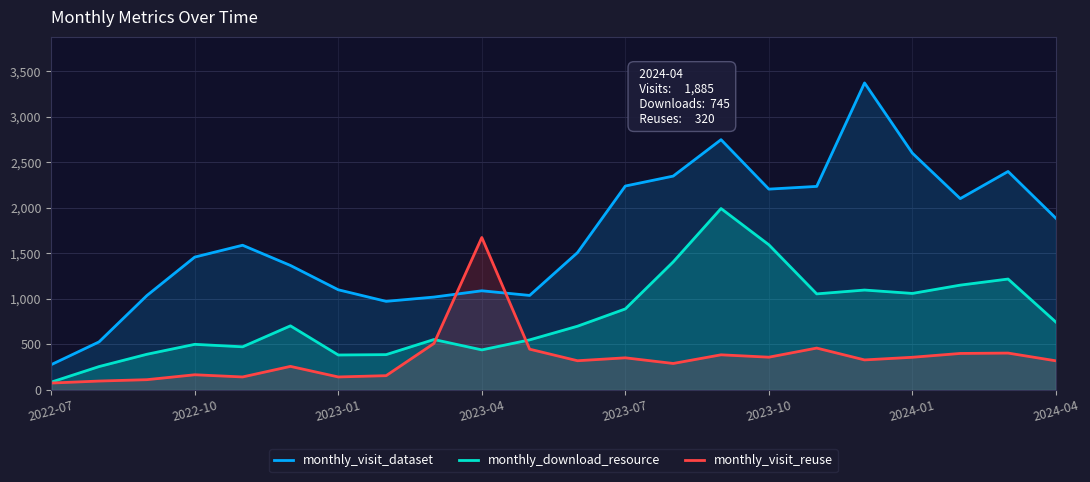

What is the greatest value displayed?

3371